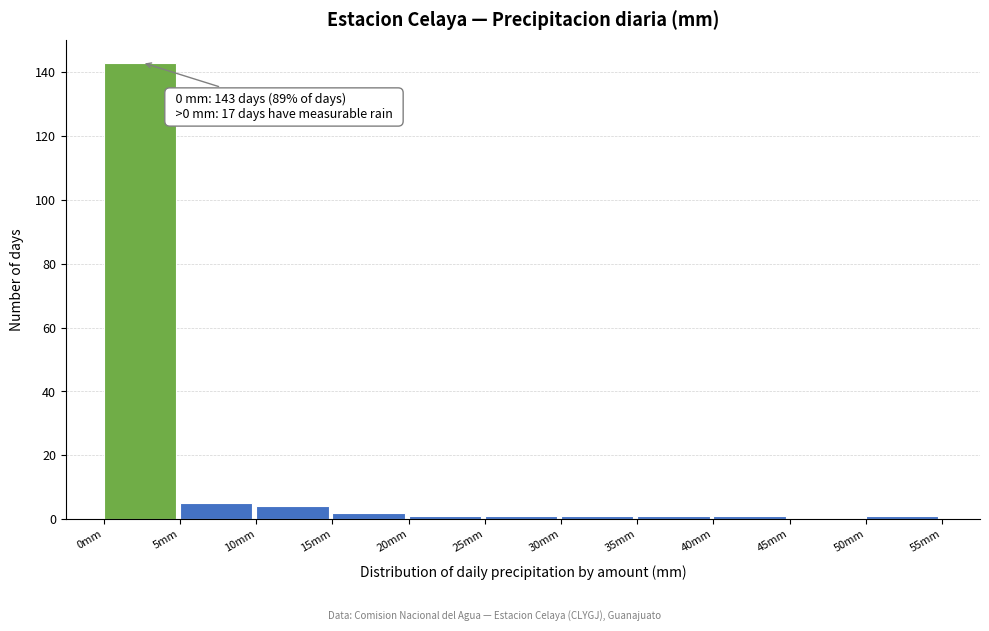

Which range on the x-axis has the tallest bar?

0 to 5